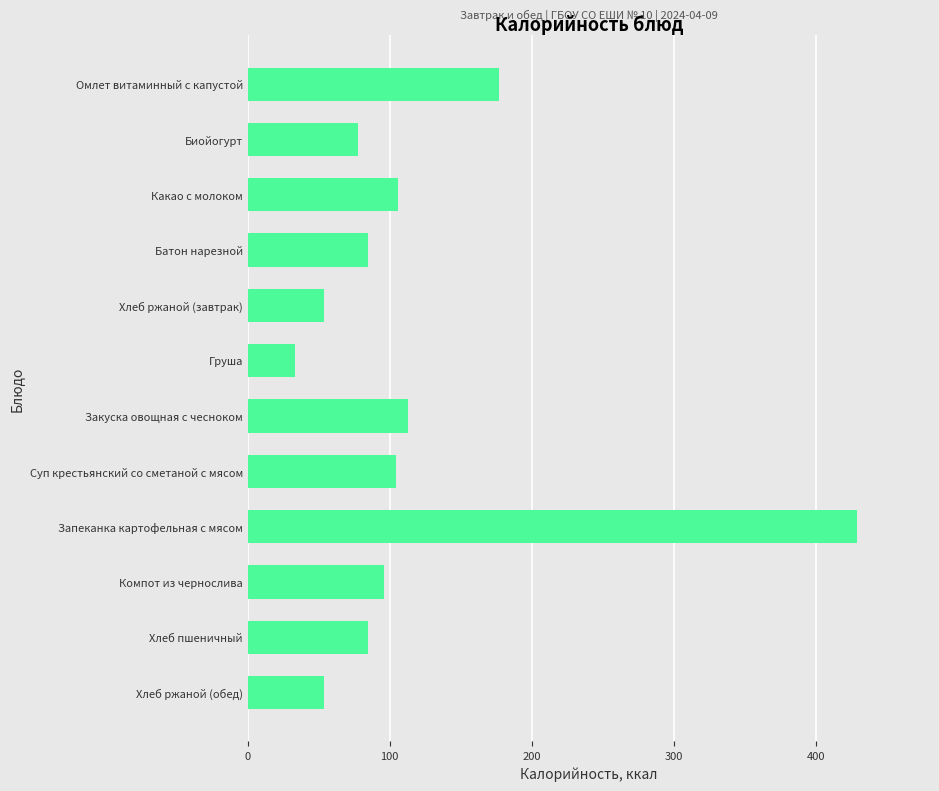

What is the difference between the maximum and minimum values?

395.3